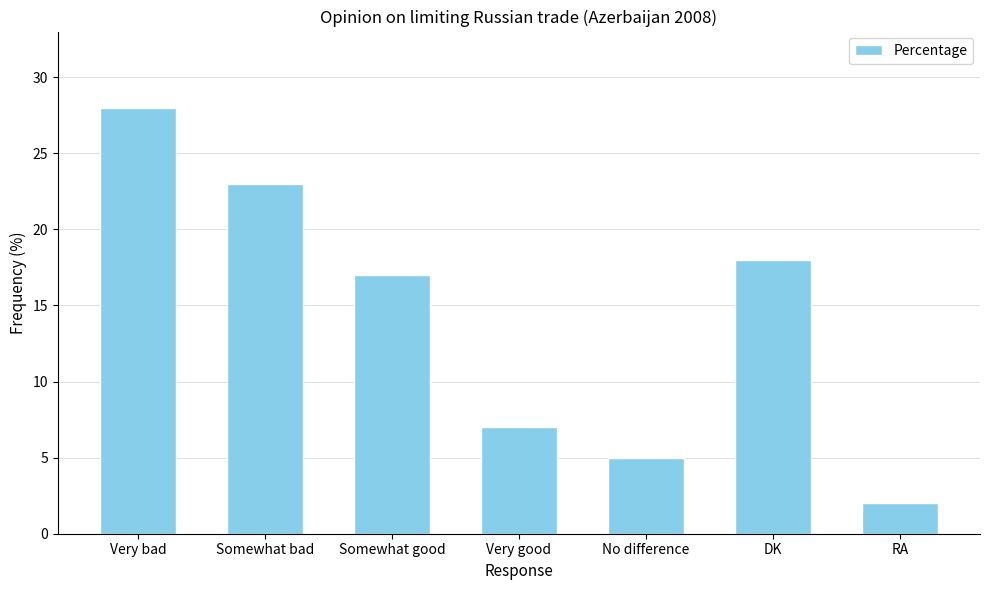

What position from the right is DK?

2